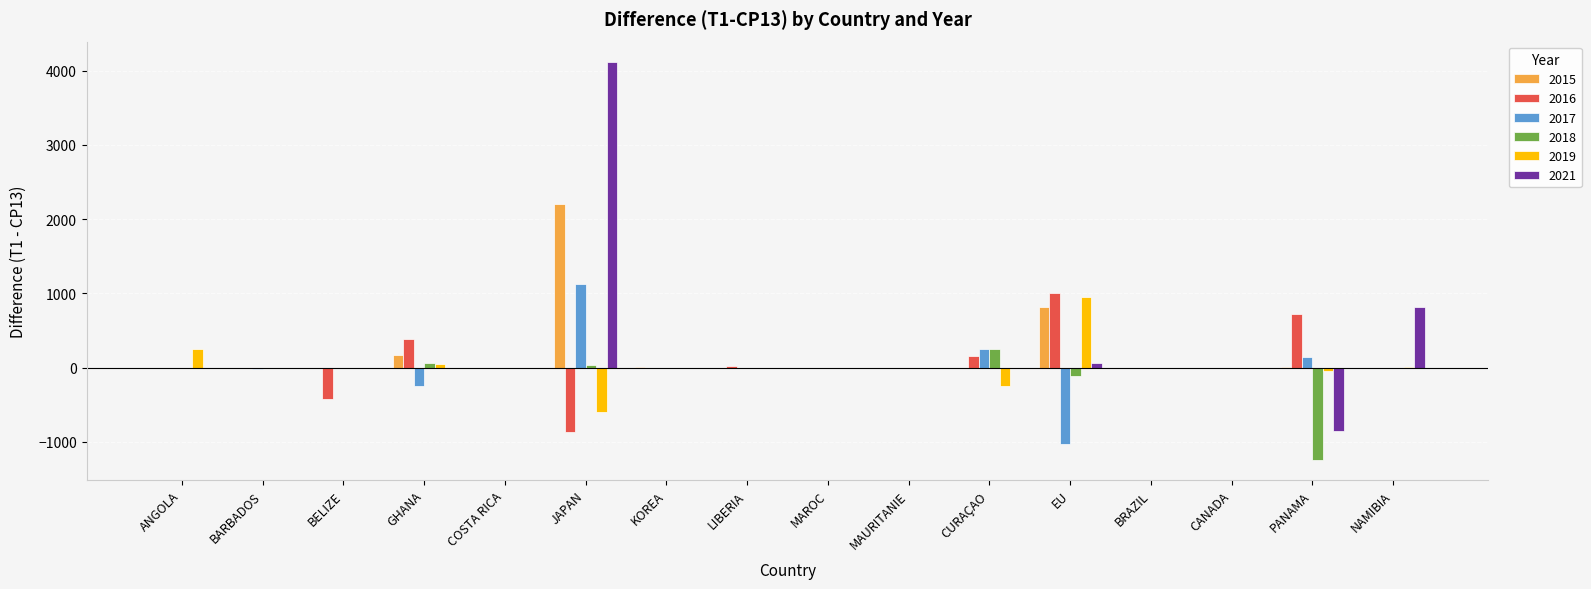

What is the maximum value for 2017?

1121